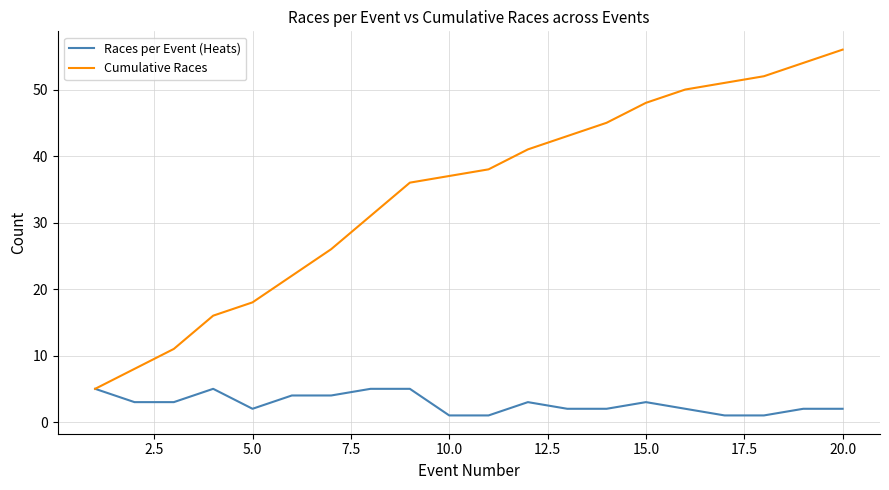

What is the maximum value shown in the chart?

56